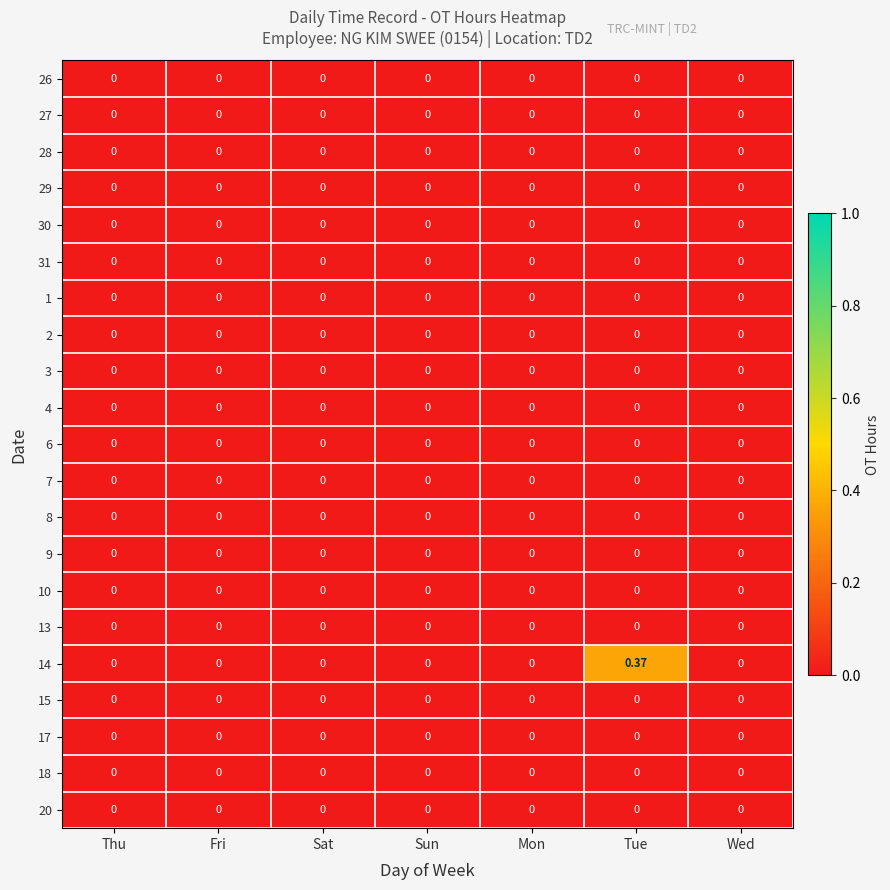

At which category is the sum across all series the highest?

Tue